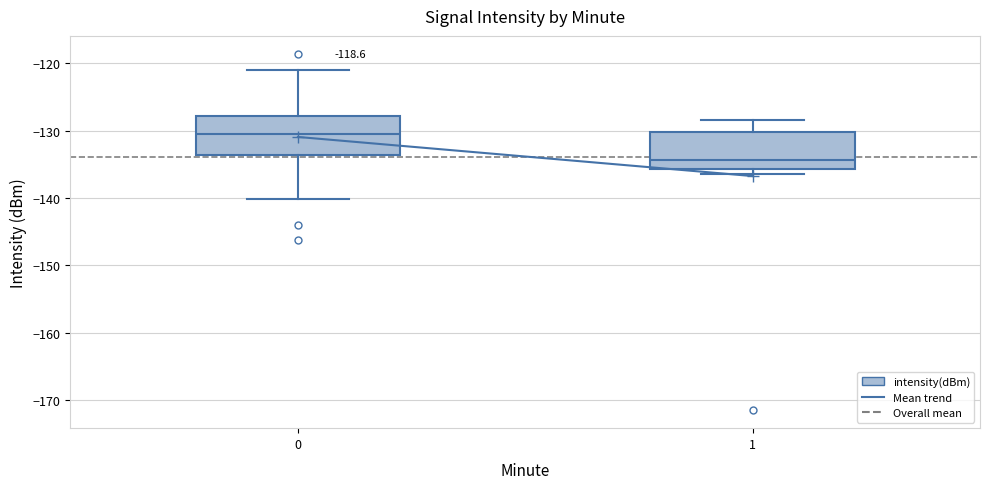

Reading left to right, read every box against the y-axis: the position of its median line, the range the box covers, and the ends of its whiskers. The values are not printed on the chart, so give them approximately, as read against the axis.

0: median -130, box -134 to -128, whiskers -140 to -121
1: median -134, box -136 to -130, whiskers -136 (just below the box's lower edge) to -128